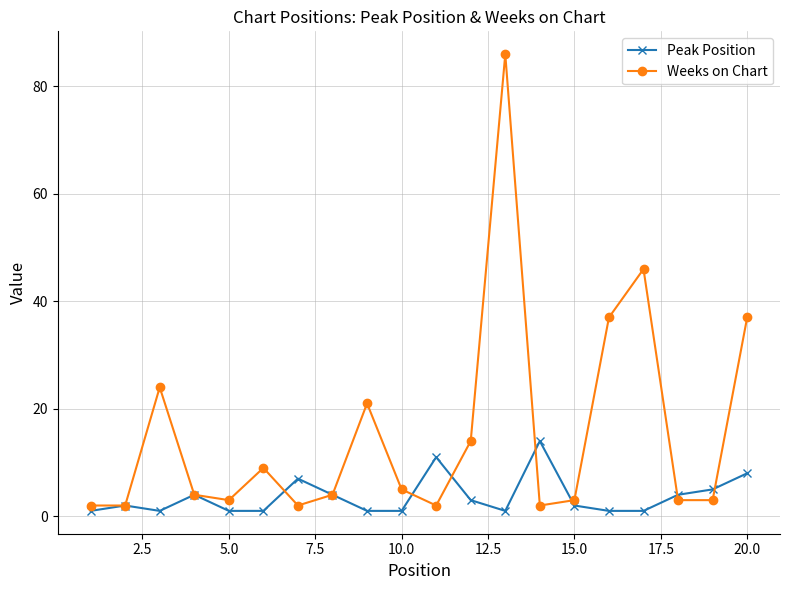

What is the greatest value displayed?

86